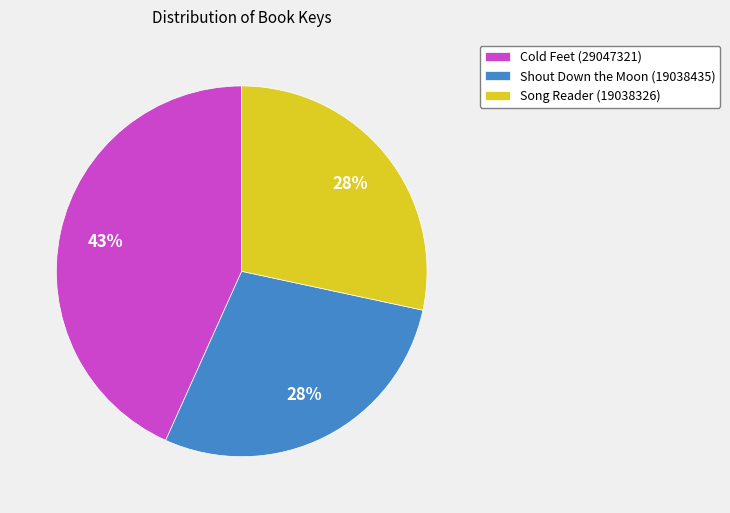

What is the ratio of the value at Cold Feet (29047321) to the value at Shout Down the Moon (19038435)?

1.5